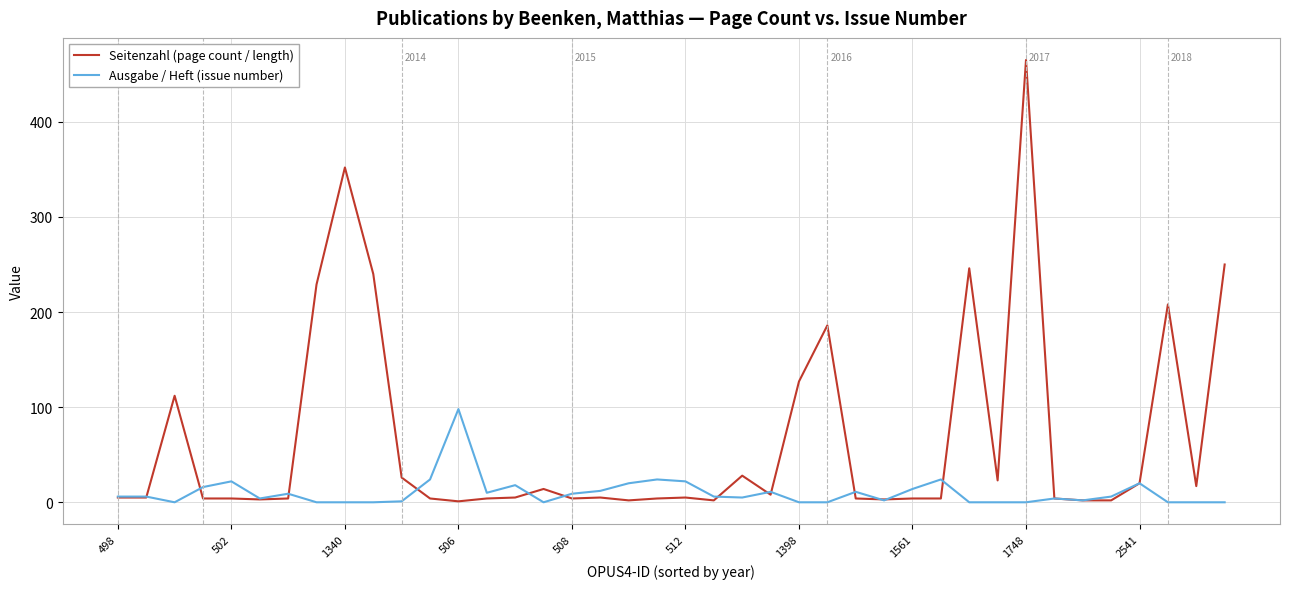

Which series has the largest range (max minus min)?

Seitenzahl (page count / length)